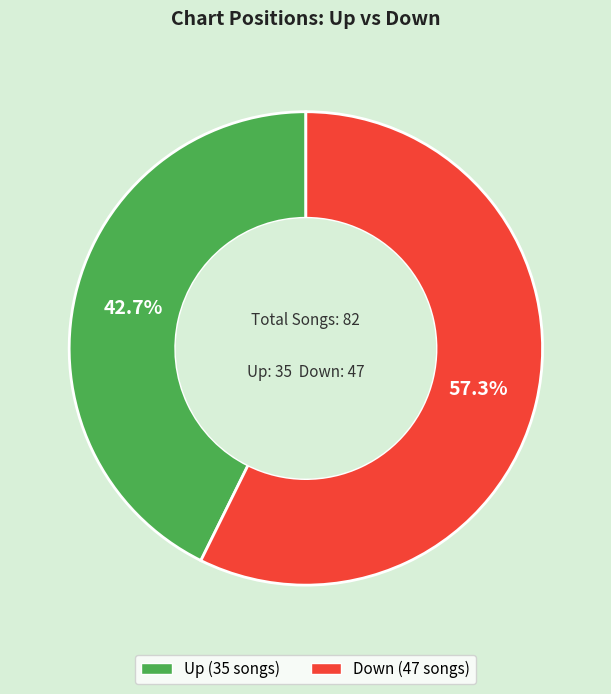

Is there a majority slice in this chart?

Yes